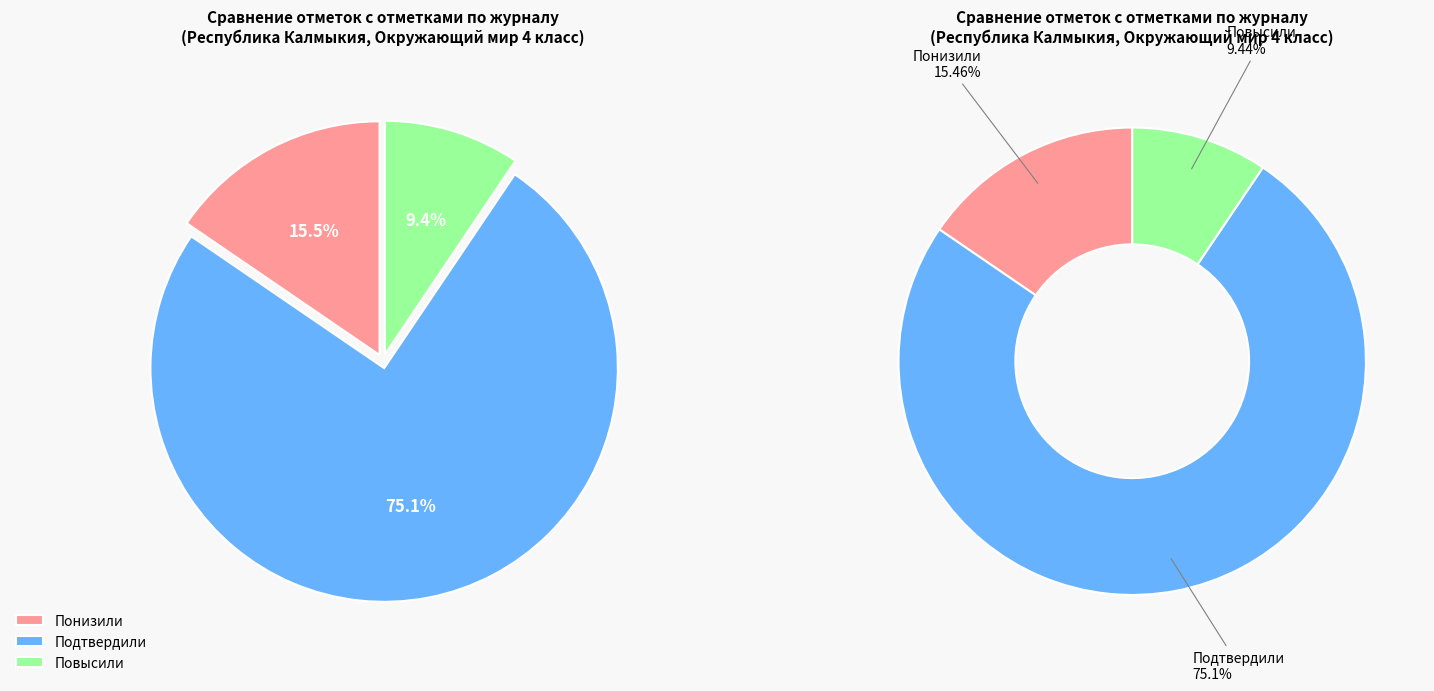

To the nearest percent, what is the difference between the Повысили and Понизили slice percentages?

6%